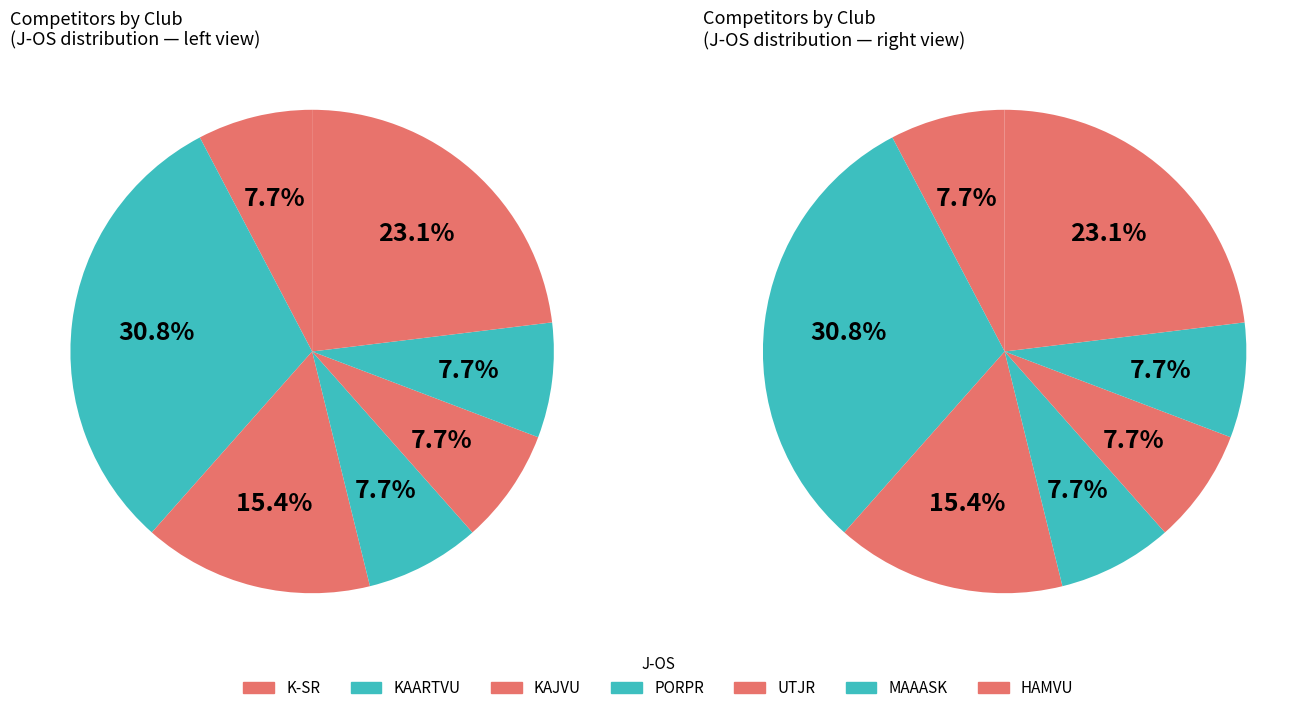

To the nearest percent, what is the difference between the largest and smallest slice percentages?

23%